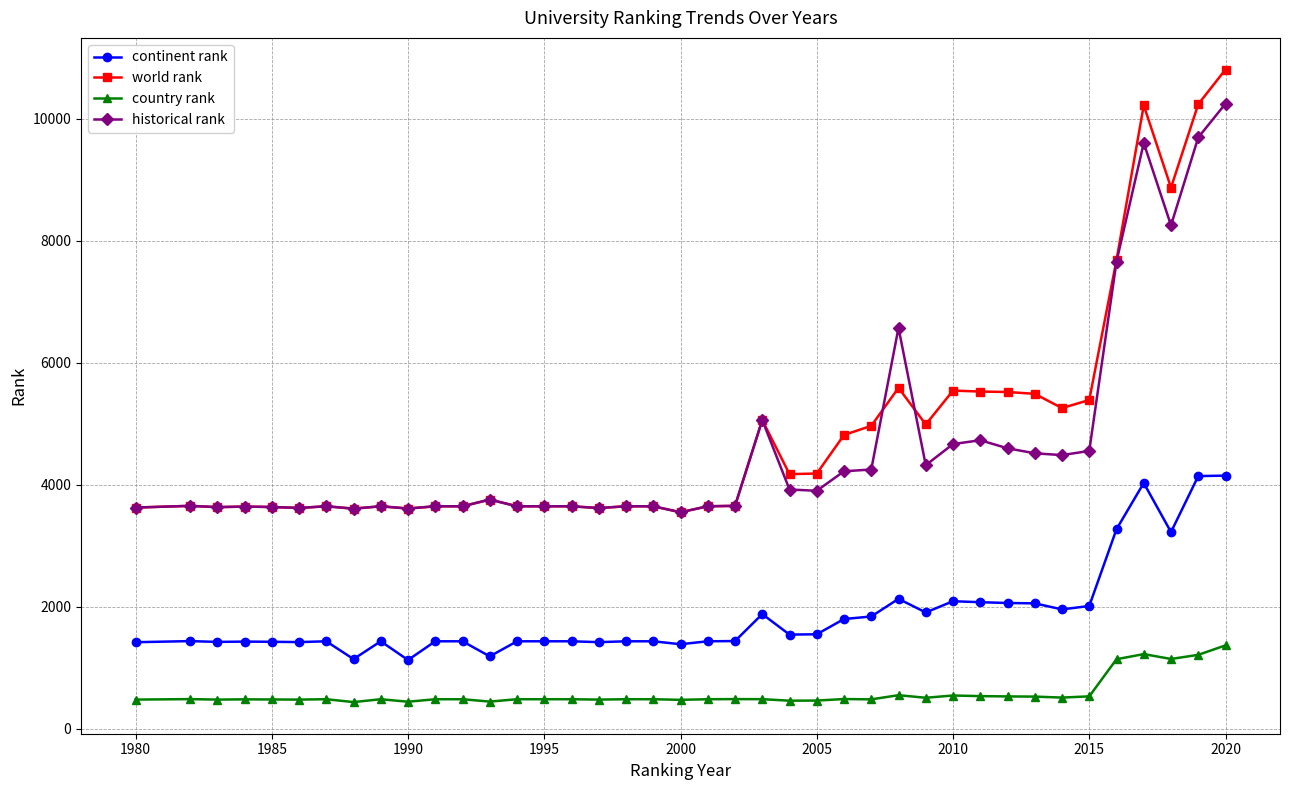

True or false: continent rank and world rank intersect in this chart.

False